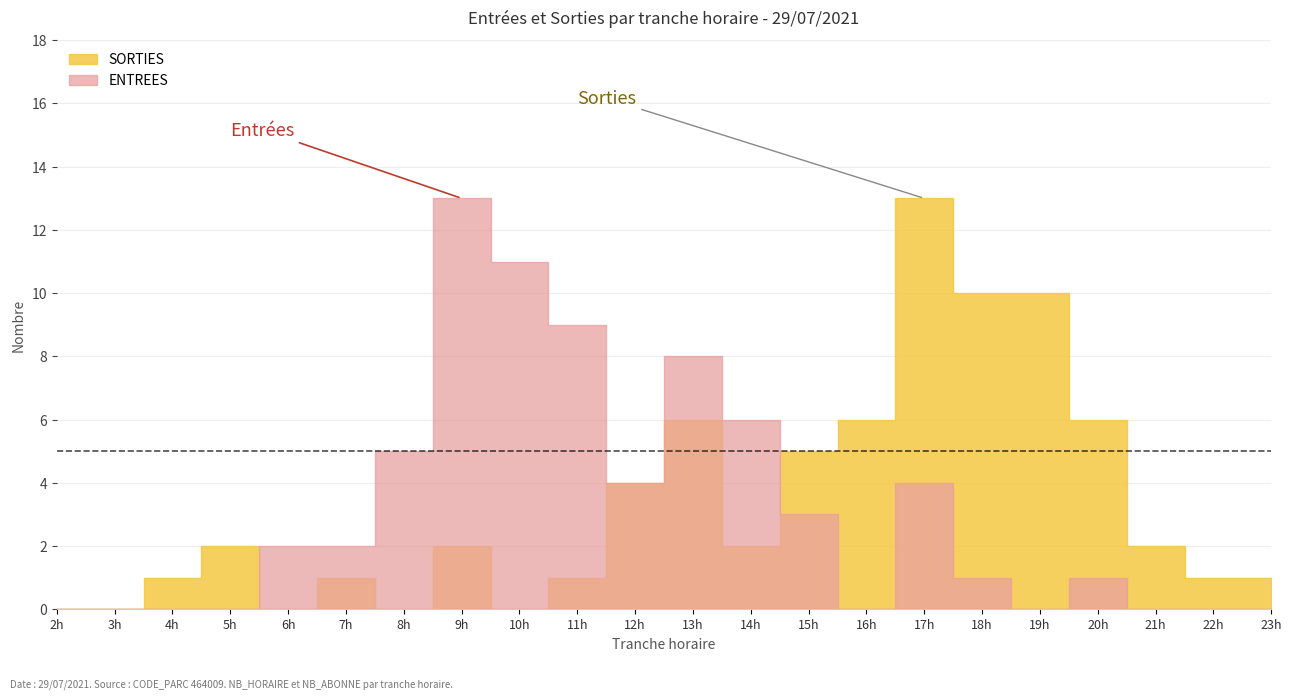

How many intersections are there between SORTIES and ENTREES?

2